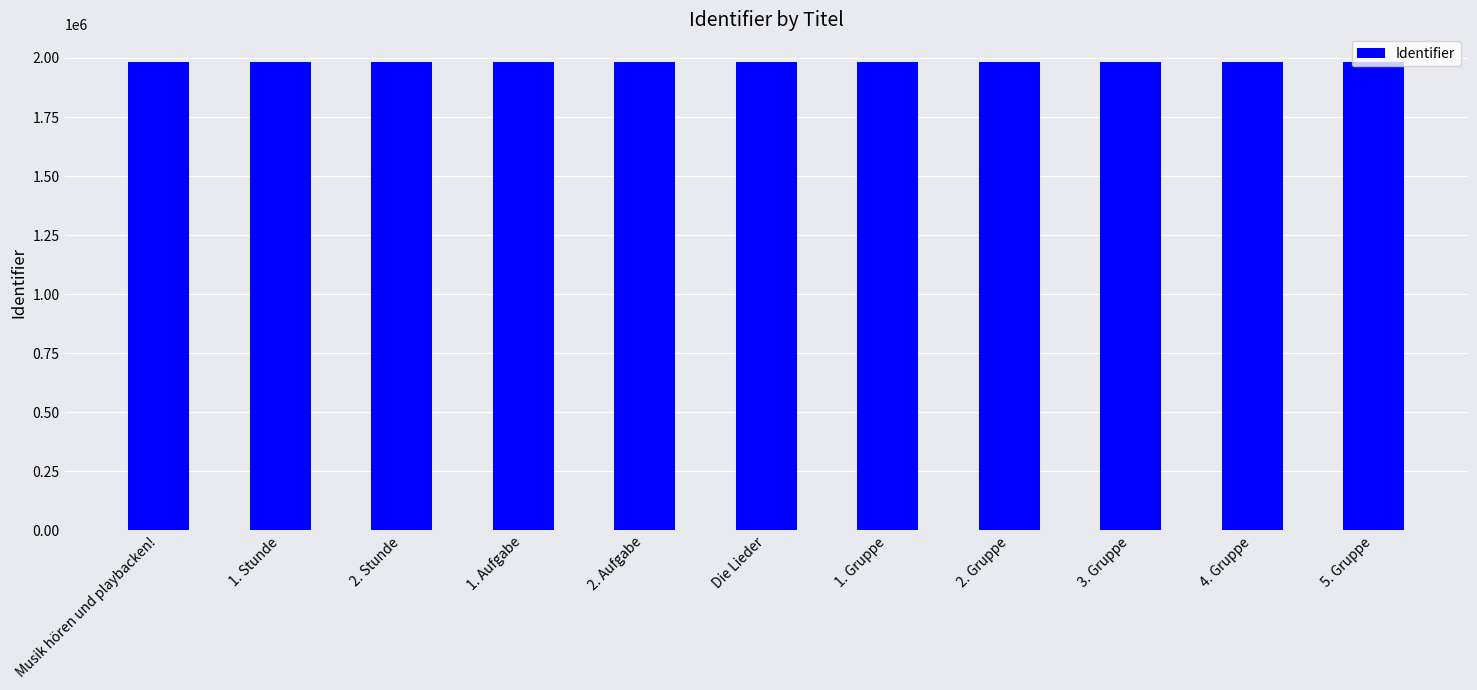

What is the label of the 4th bar from the right?

2. Gruppe